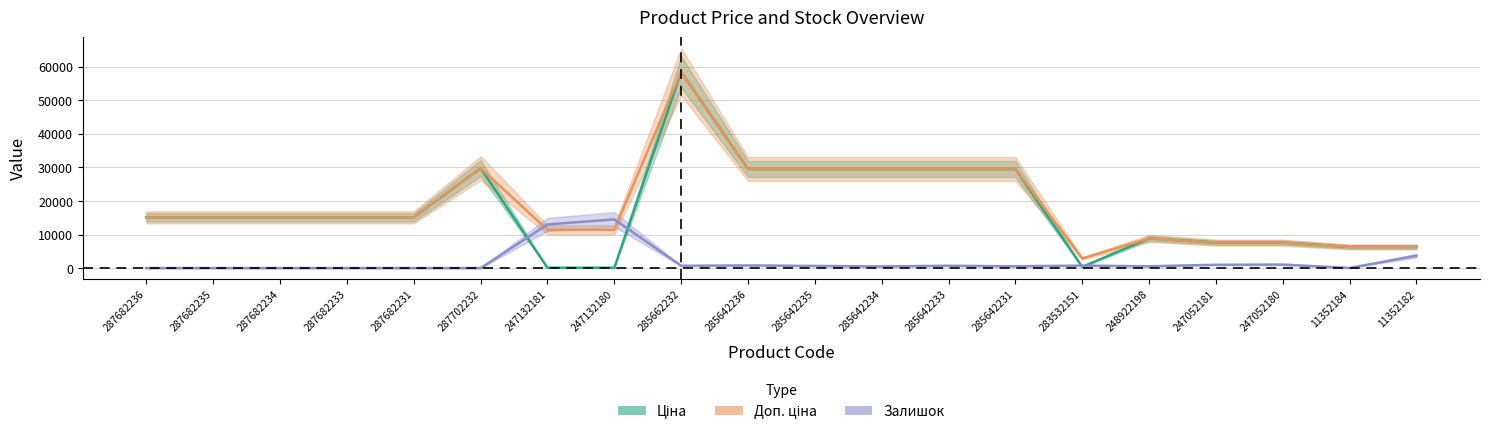

Is the value of Ціна at 287682231 greater than the value of Залишок at 287682233?

Yes